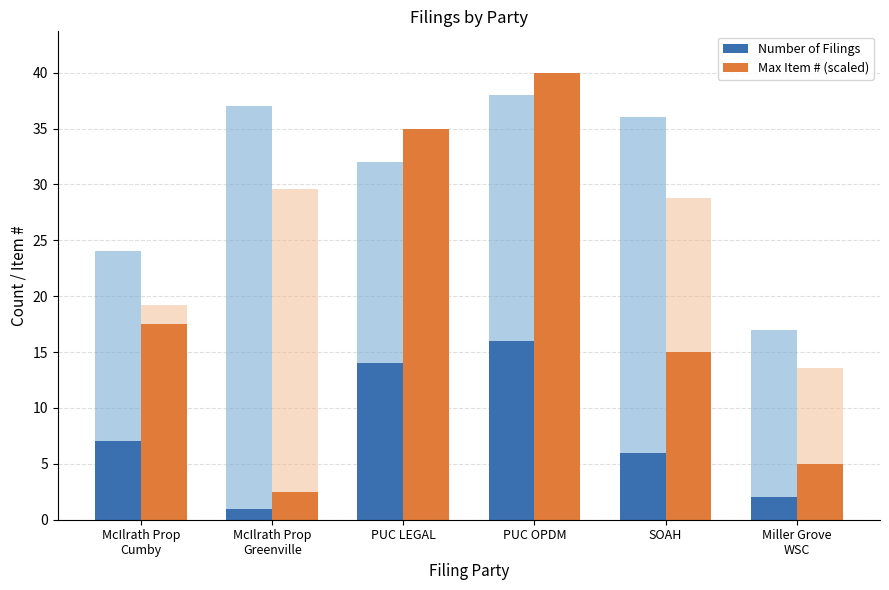

What is the total value across all series at McIlrath Prop
Greenville?

3.5